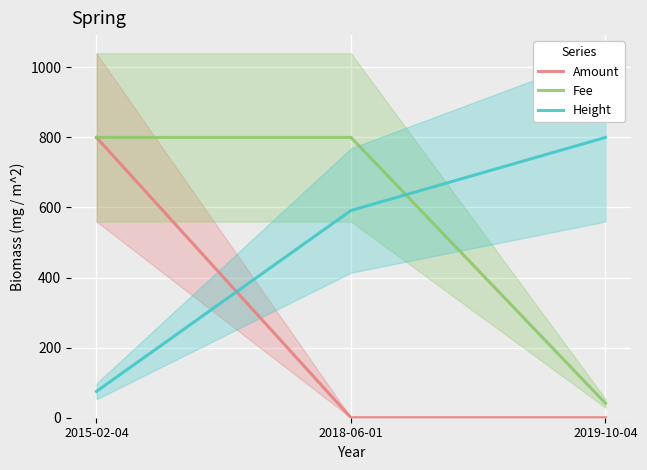

What is the label of the 3rd point from the left?

2019-10-04